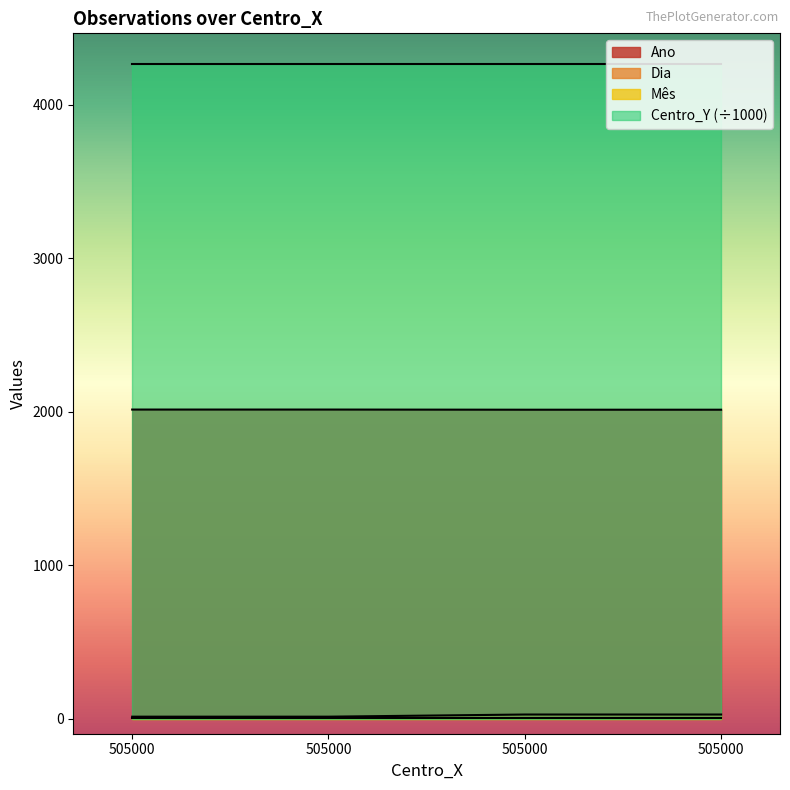

The Dia series shows 29 at 505000. True or false?

True